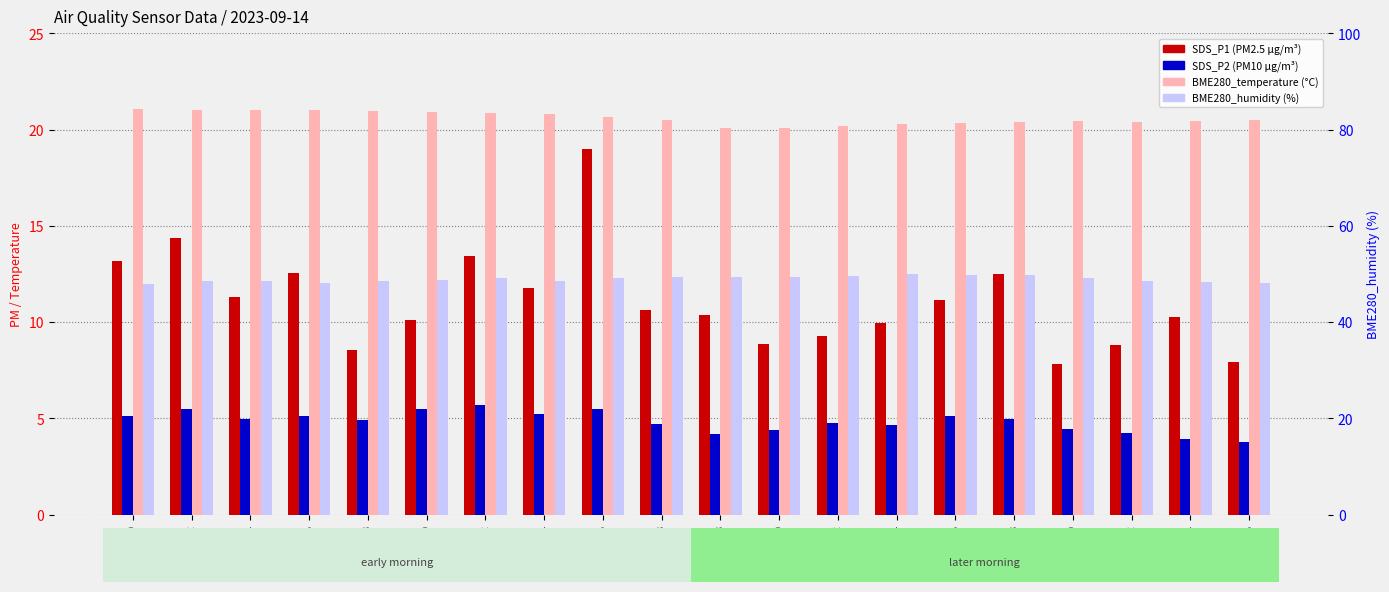

True or false: SDS_P2 has a value of 4.7 at 00:18.

True